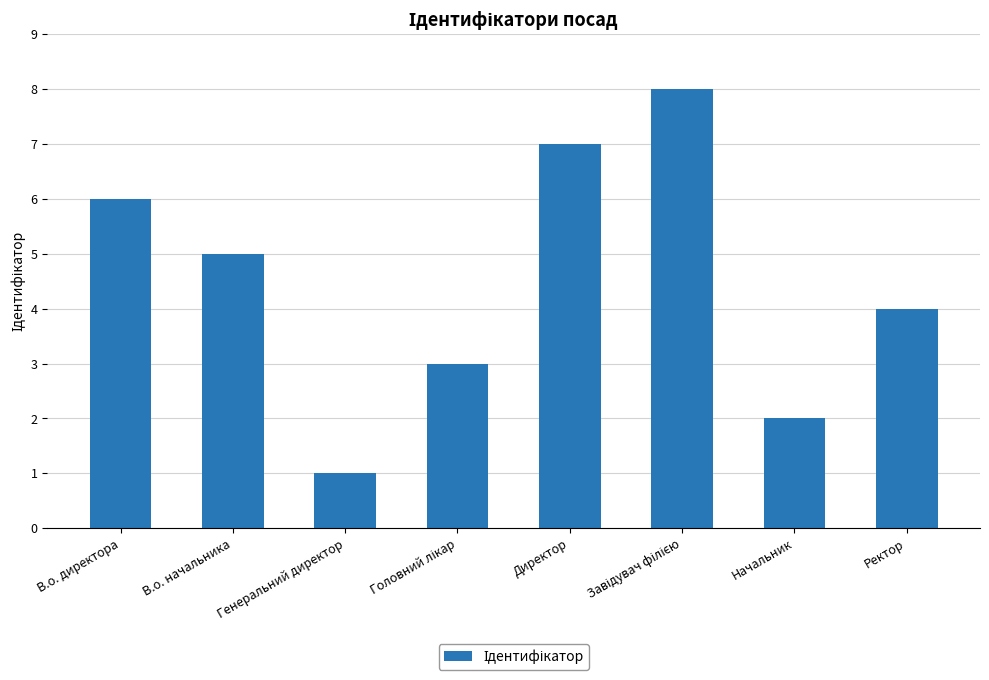

Which has a higher value, В.о. директора or Начальник?

В.о. директора